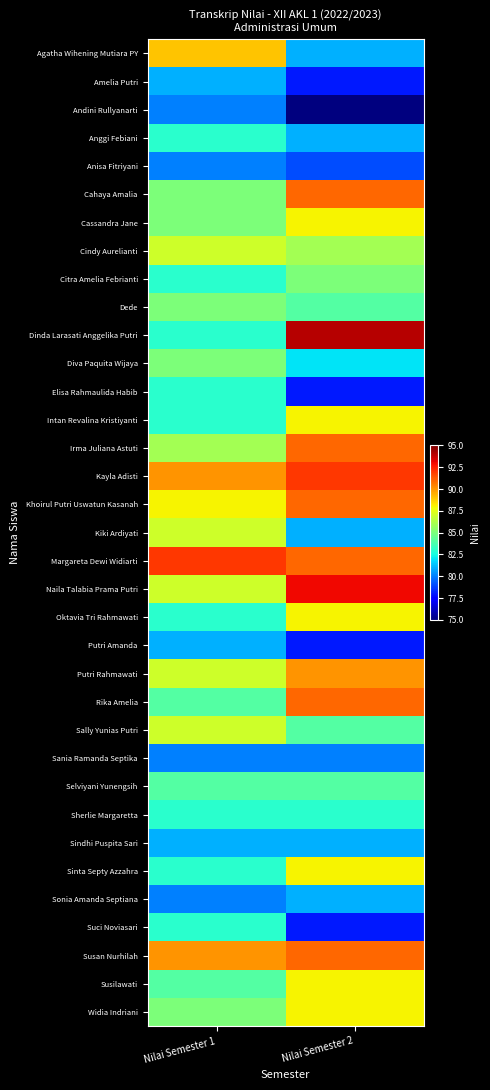

How many distinct data groups are displayed?

35